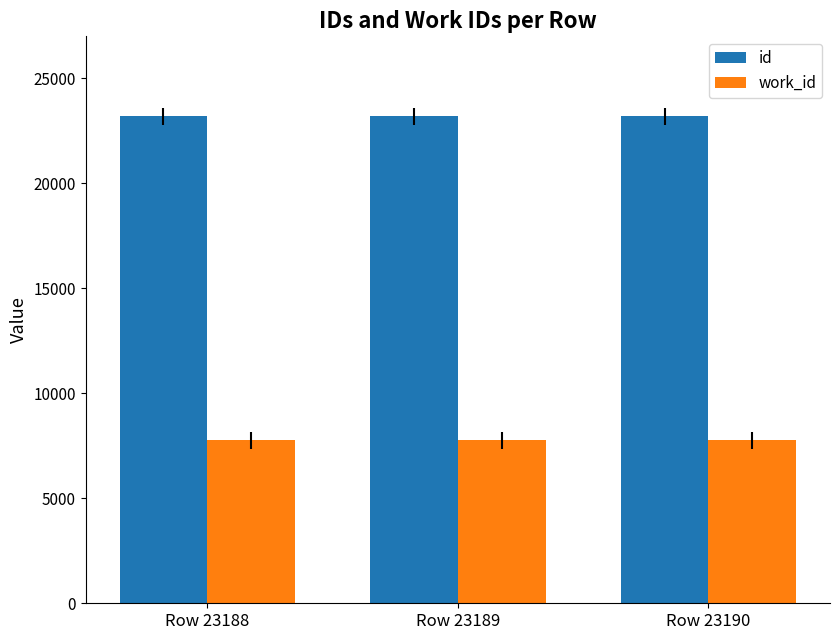

What is the sum of the id values at Row 23189 and Row 23188?

46377